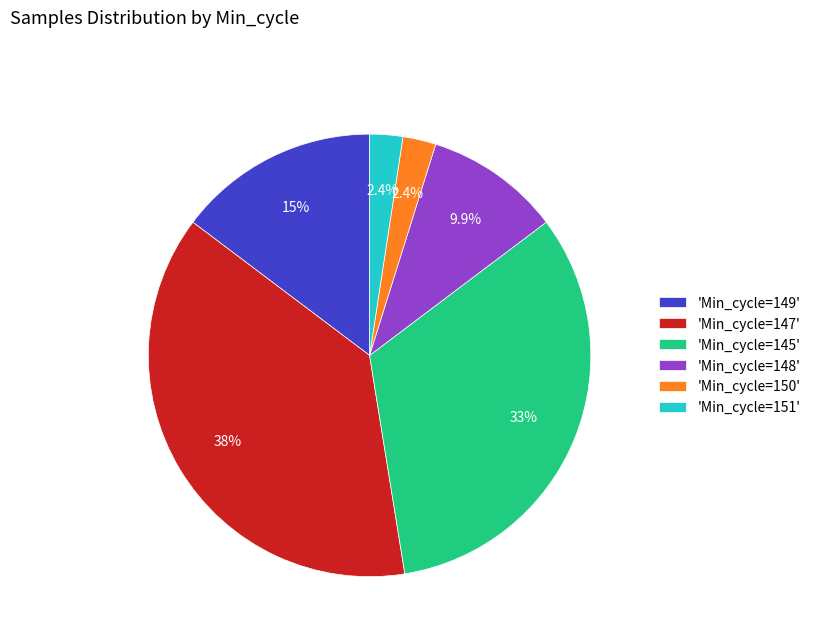

Which has a higher value, 'Min_cycle=147' or 'Min_cycle=148'?

'Min_cycle=147'